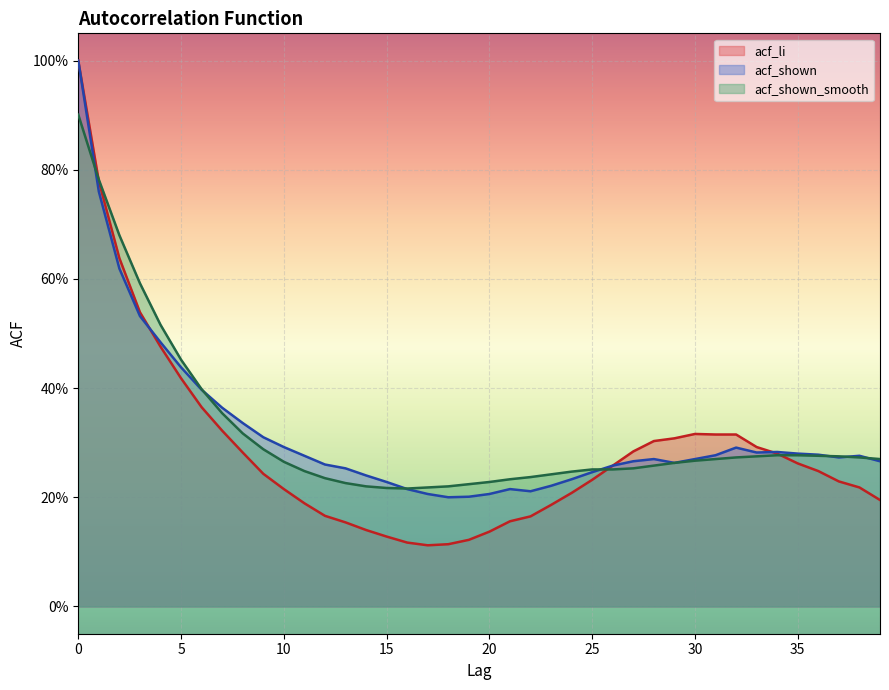

Is the value of acf_li at 32 greater than the value of acf_shown at 9?

Yes